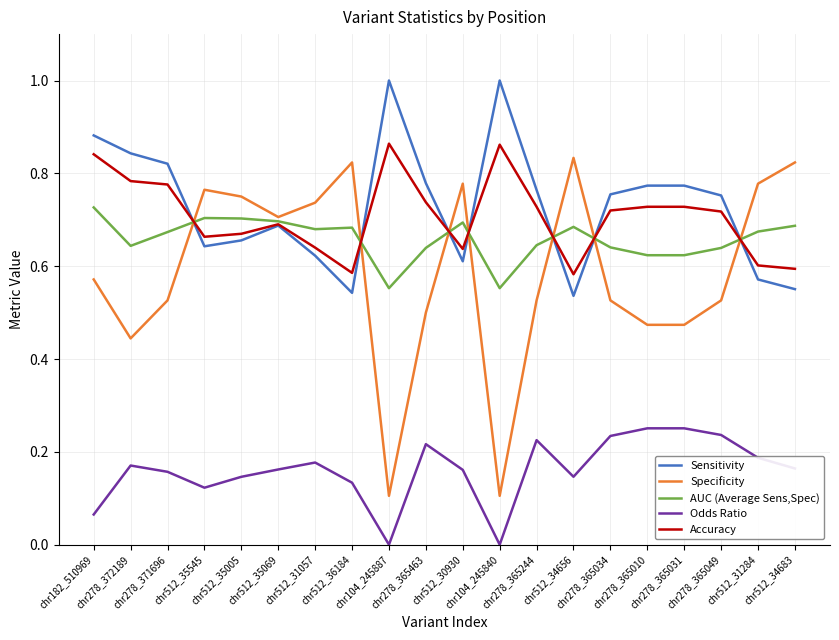

Which series ends up on top after the final intersection of Sensitivity and AUC (Average Sens,Spec)?

AUC (Average Sens,Spec)